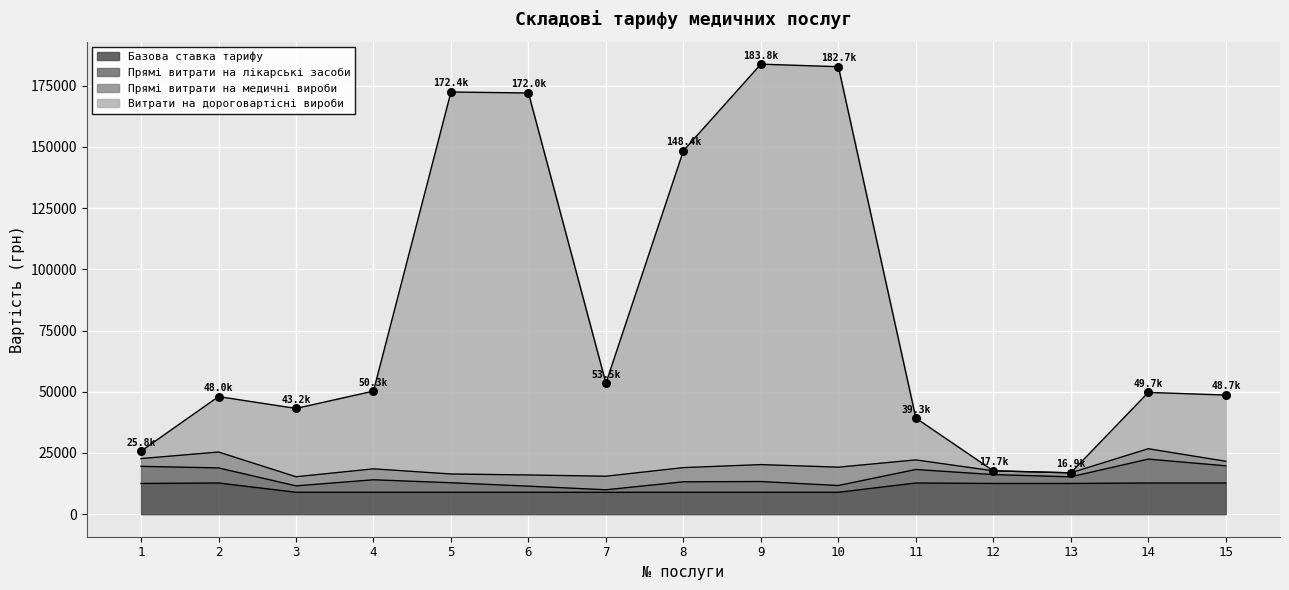

What is the minimum value for Базова ставка тарифу?

8951.1